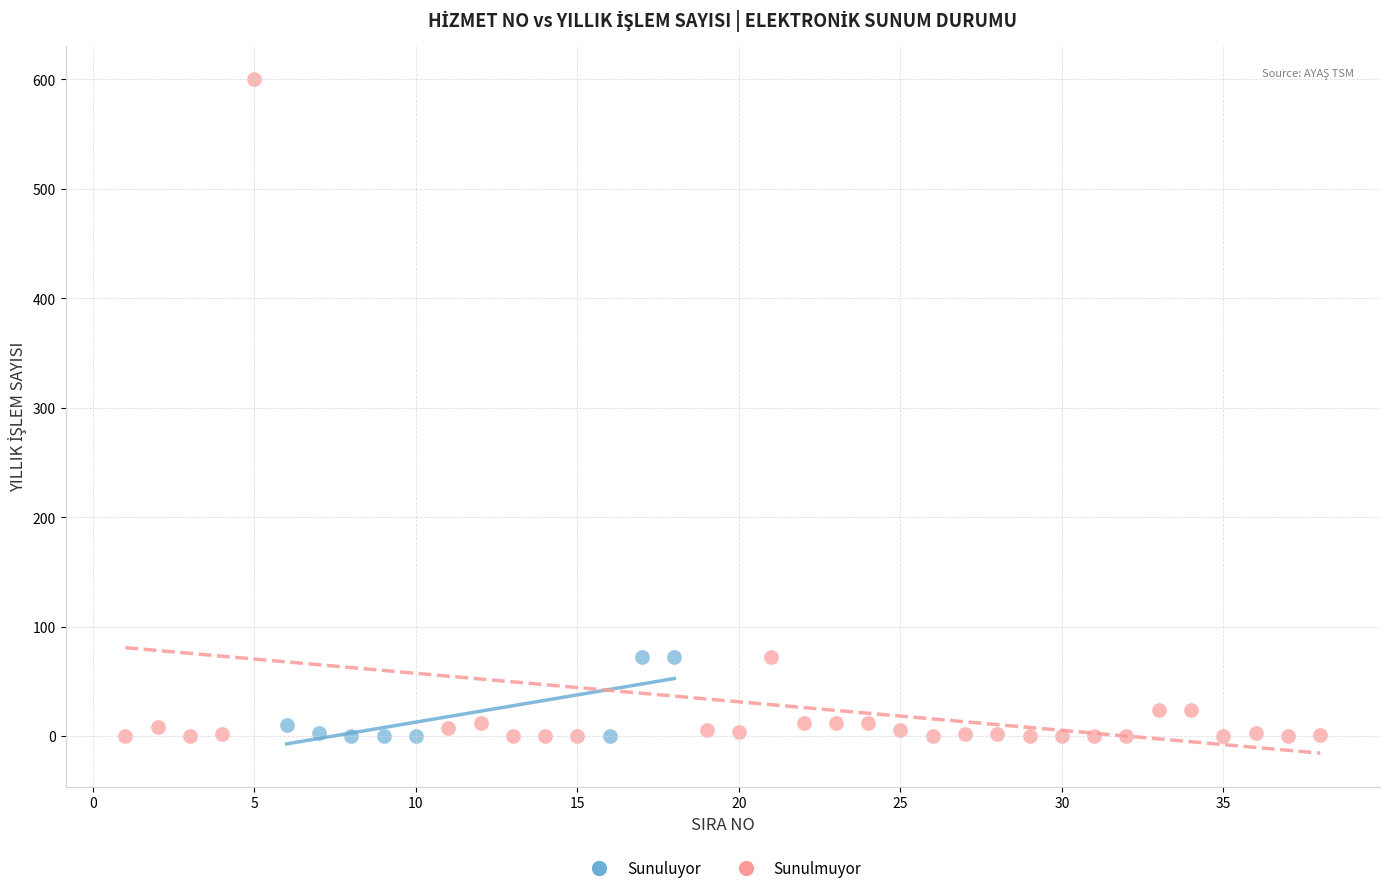

Which series reaches the maximum Y coordinate?

Sunulmuyor